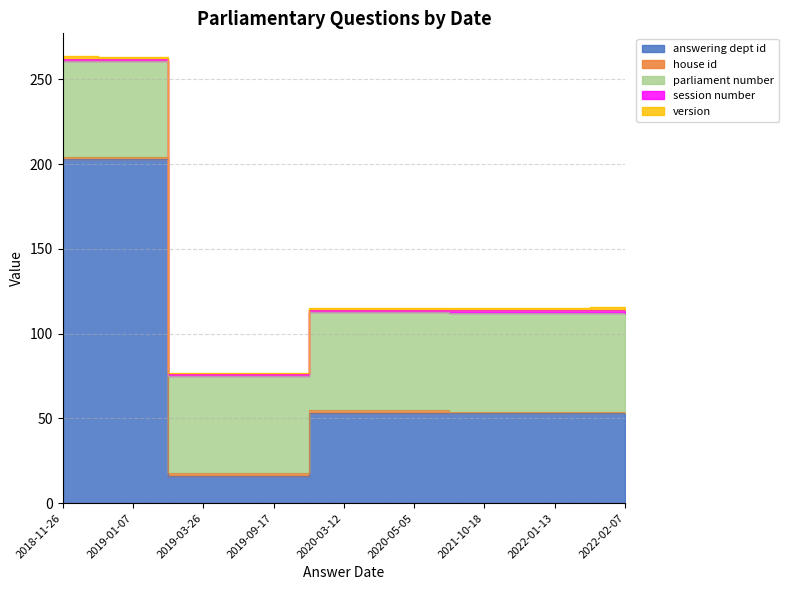

What is the minimum value shown in the chart?

1